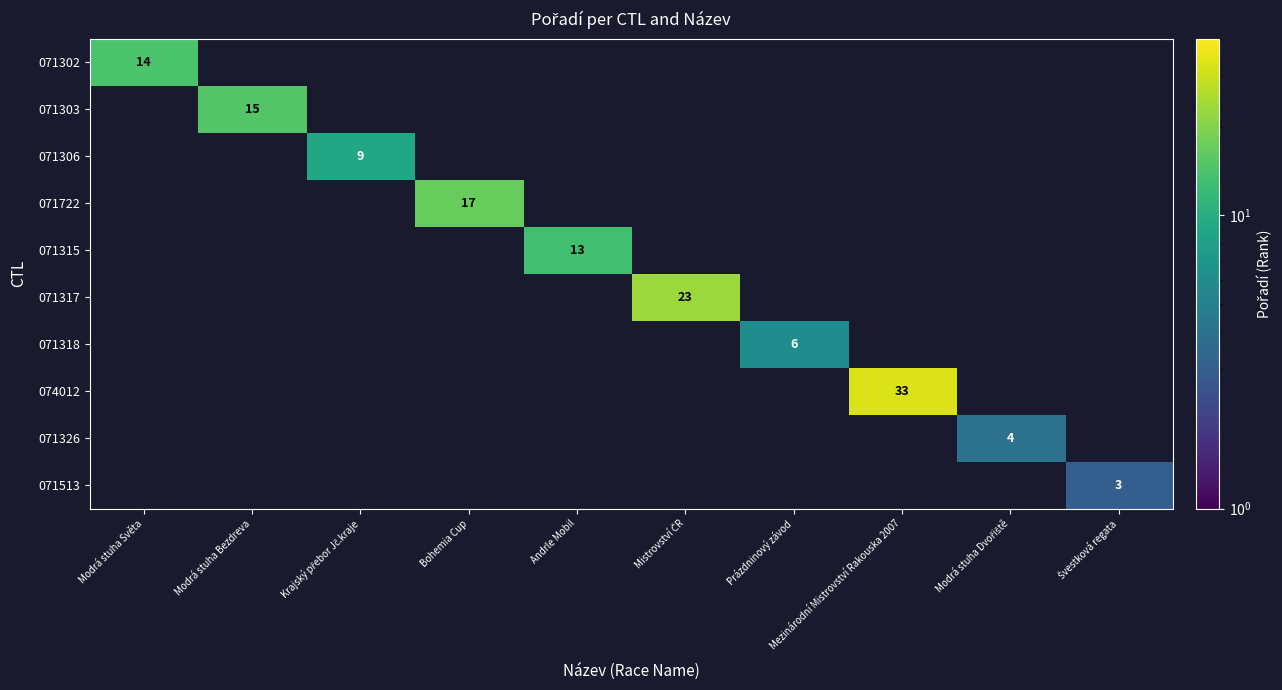

The value of 074012 at Mezinárodní Mistrovství Rakouska 2007 is 33. True or false?

True